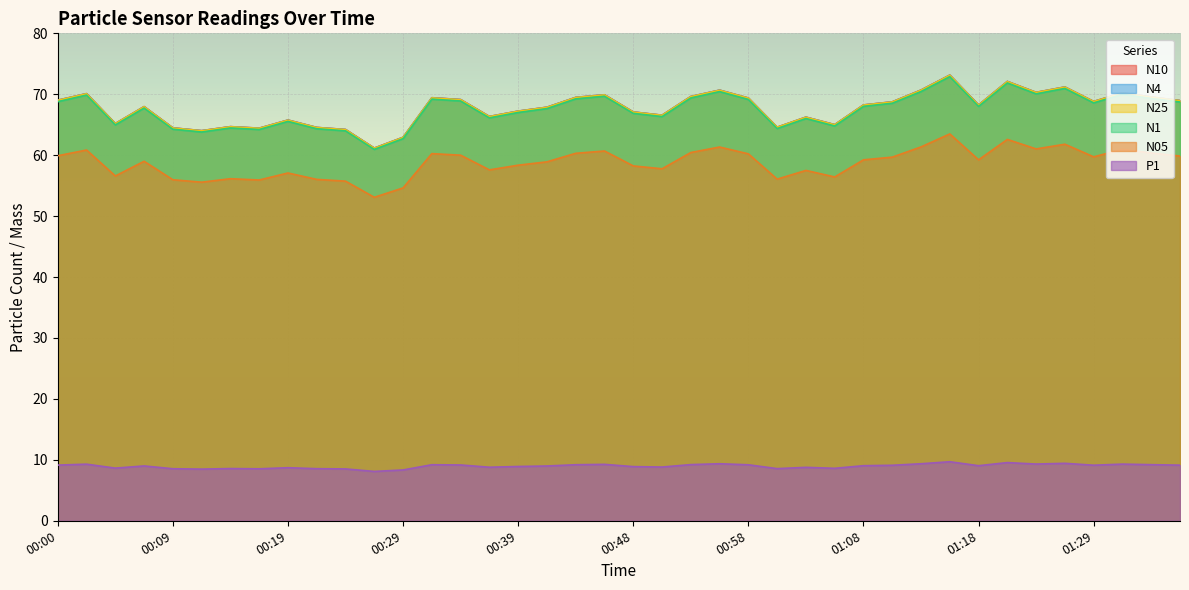

What is the greatest value displayed?

73.2